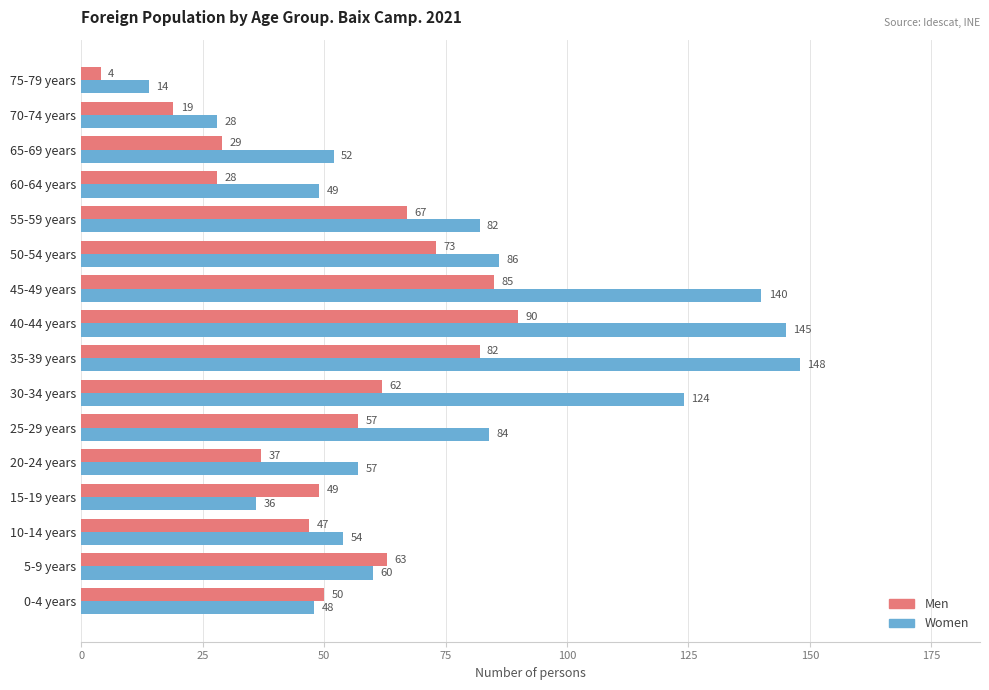

Which label corresponds to the smallest value in the chart?

75-79 years